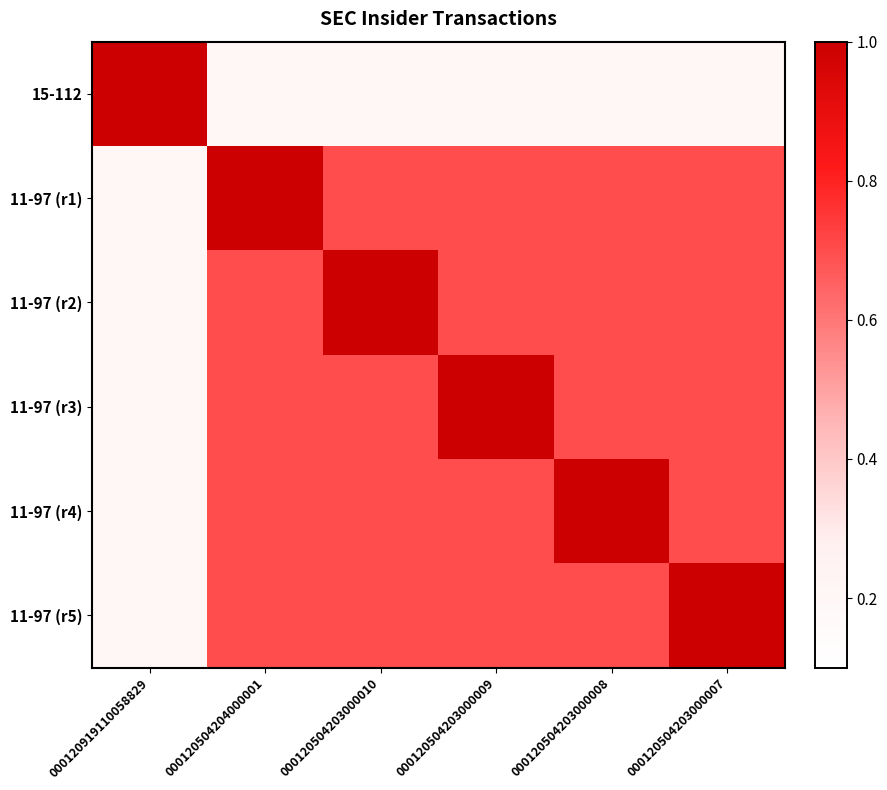

What is the total value across all series at 000120504203000008?

4.0